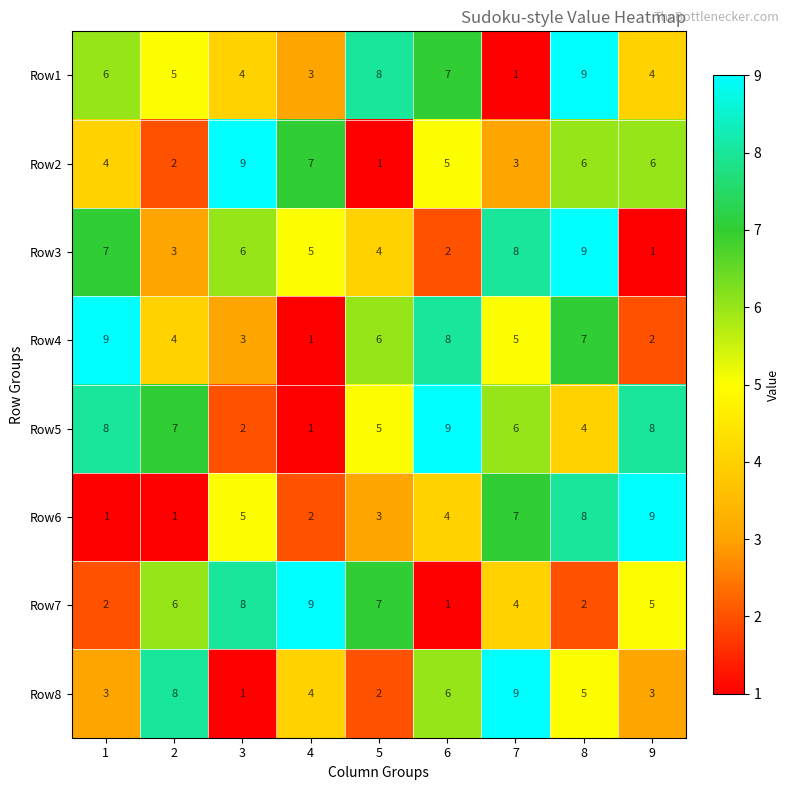

Count the number of data series in this chart.

8